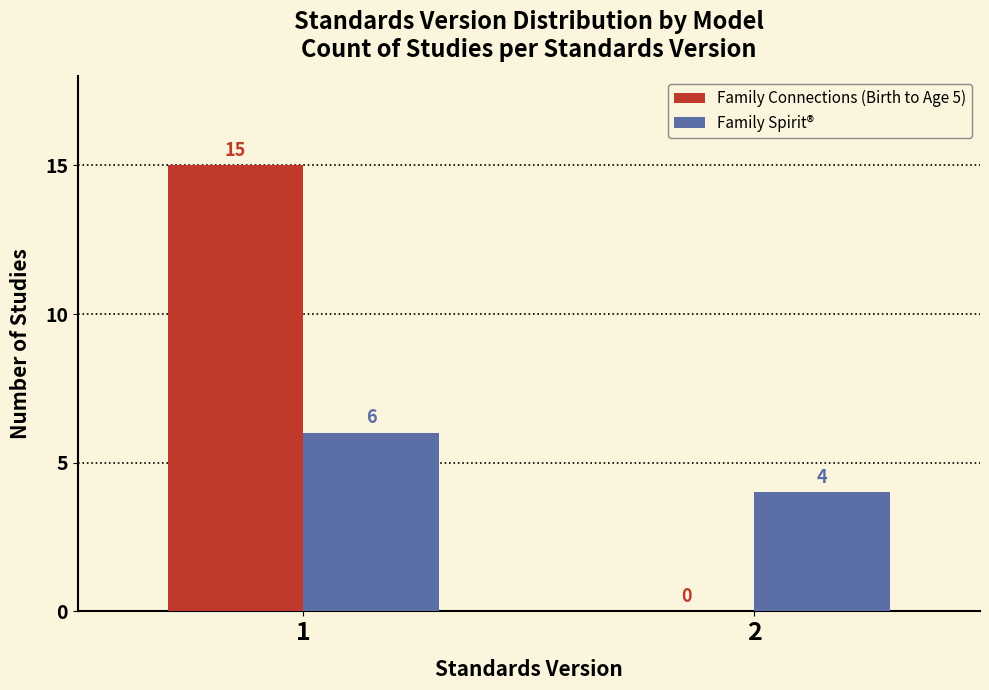

Reading left to right, extract all data points from this chart.

Family Connections (Birth to Age 5): 1=15	2=0
Family Spirit®: 1=6	2=4